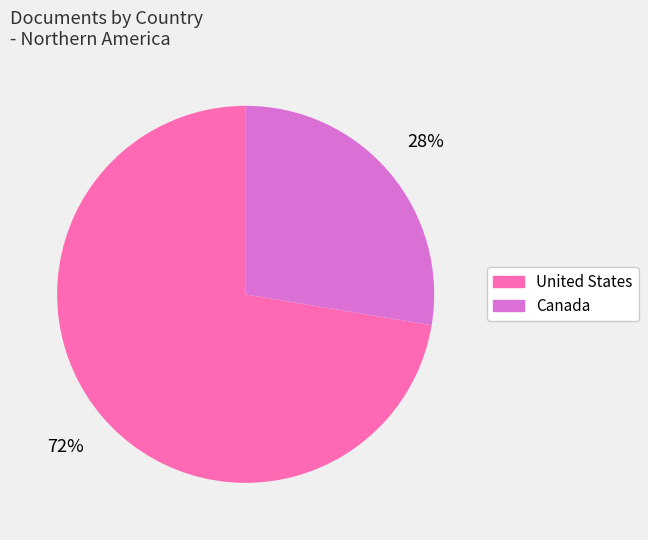

Which slice represents more than half of the pie?

United States